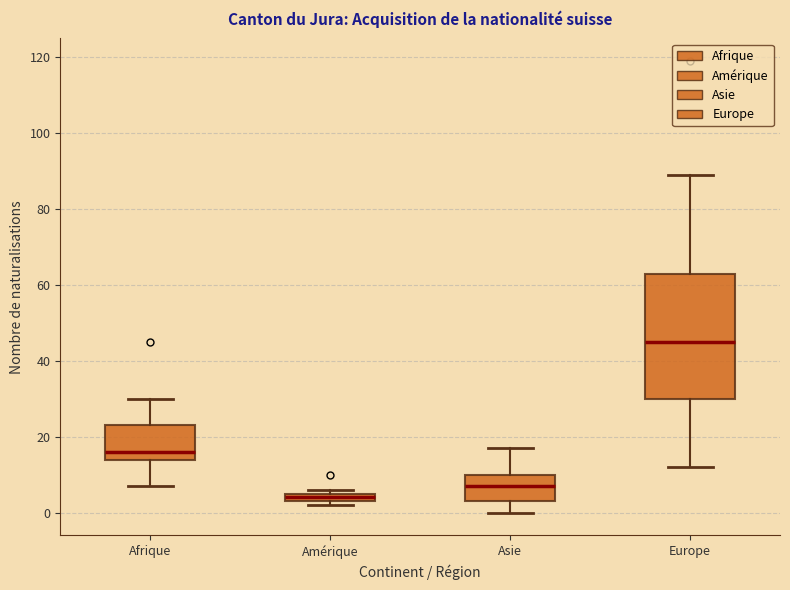

Which box is the tallest, from its lower edge to its upper edge?

Europe